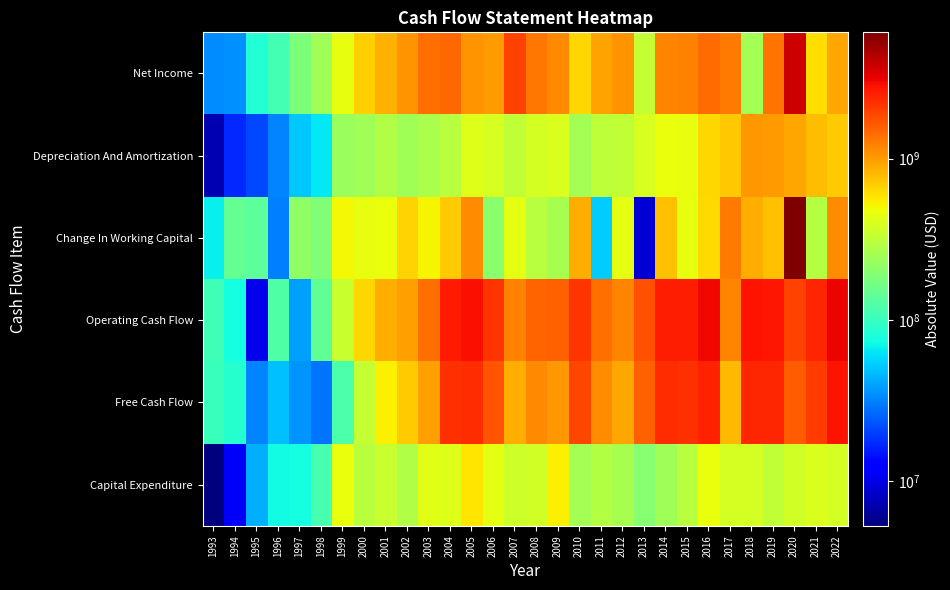

Rank the series at 2003 from highest to lowest value.

Net Income, Operating Cash Flow, Free Cash Flow, Change In Working Capital, Capital Expenditure, Depreciation And Amortization